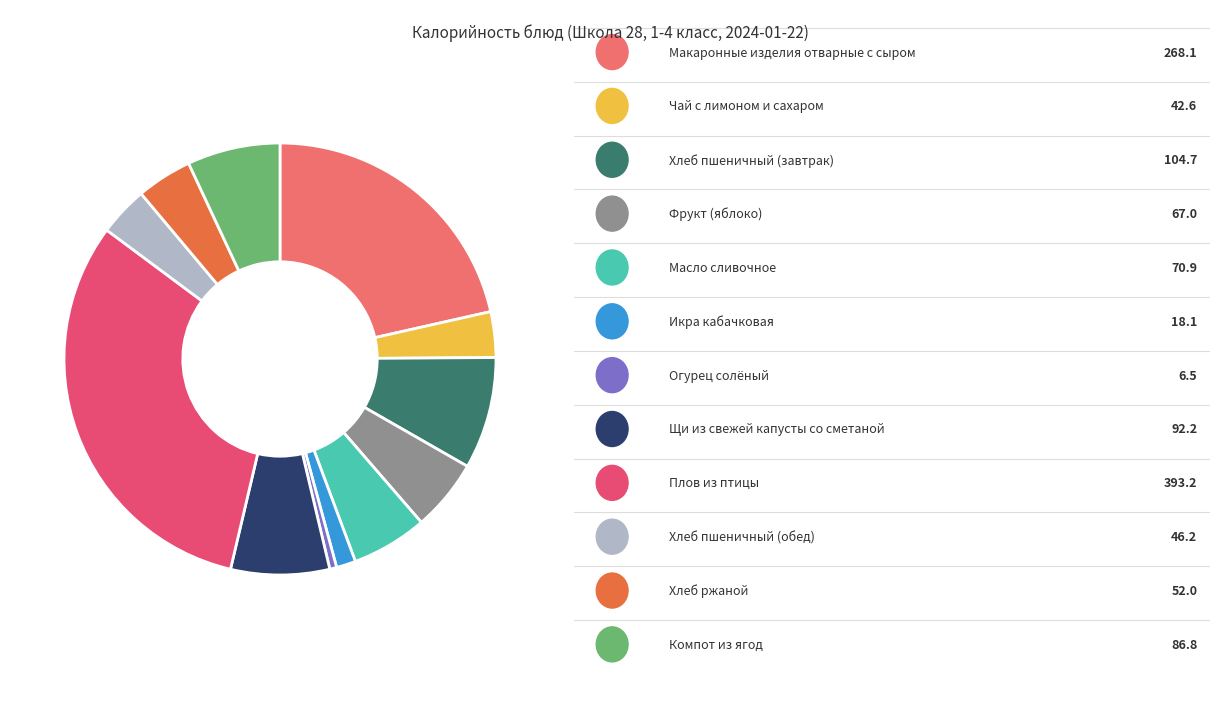

How many slices are in this pie chart?

12